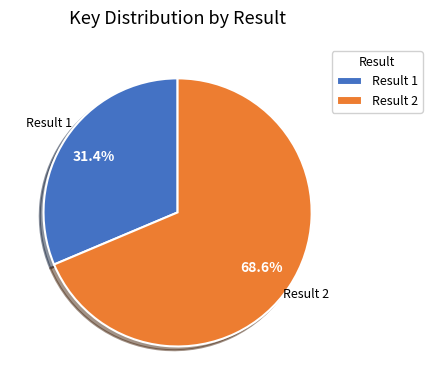

What percentage do Result 1 and Result 2 together represent?

100.0%